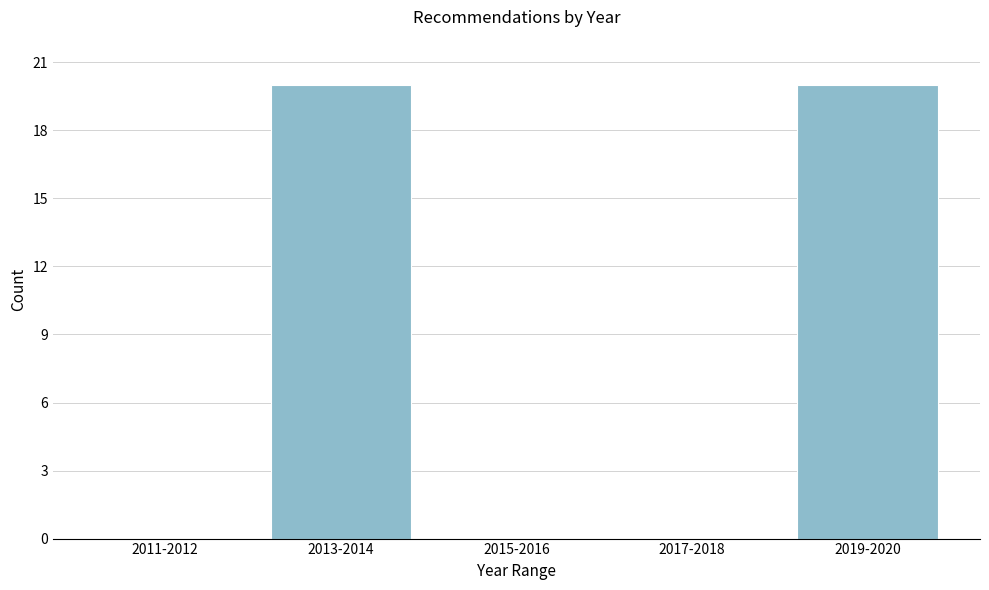

Reading right to left, list all the values displayed in this chart.

2019-2020=20	2017-2018=0	2015-2016=0	2013-2014=20	2011-2012=0